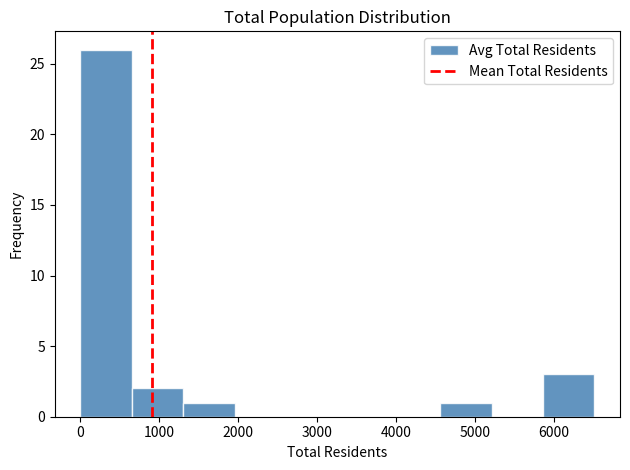

How tall is the bar that spans 4600 to 5200 on the x-axis? Neither the bar edges nor the heights are printed on the chart, so give them approximately, as read against the axes.

1